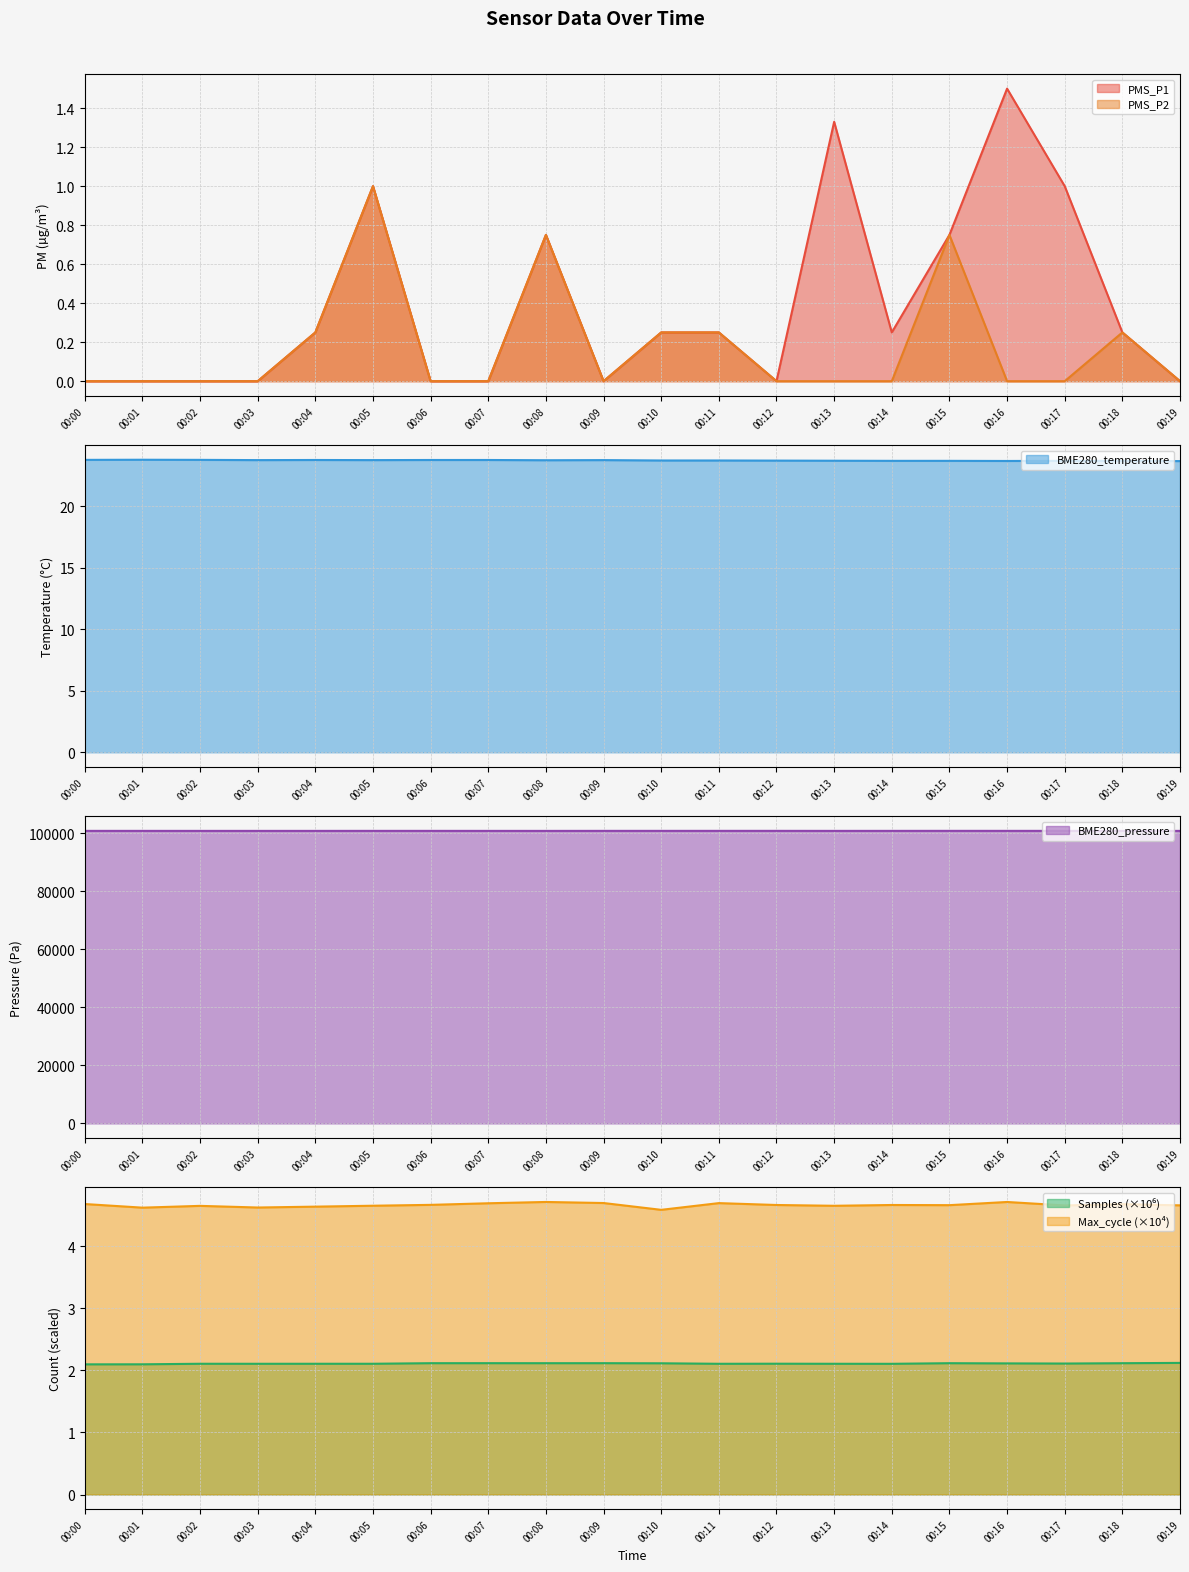

Is it true that PMS_P2 equals 0.0 at 00:14?

True